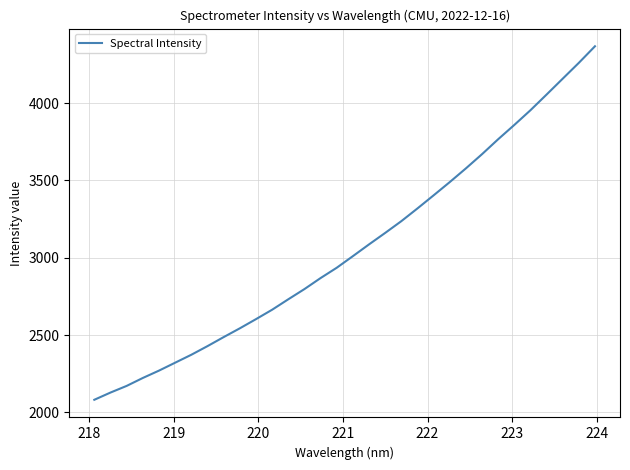

What is the smallest value displayed?

2082.1